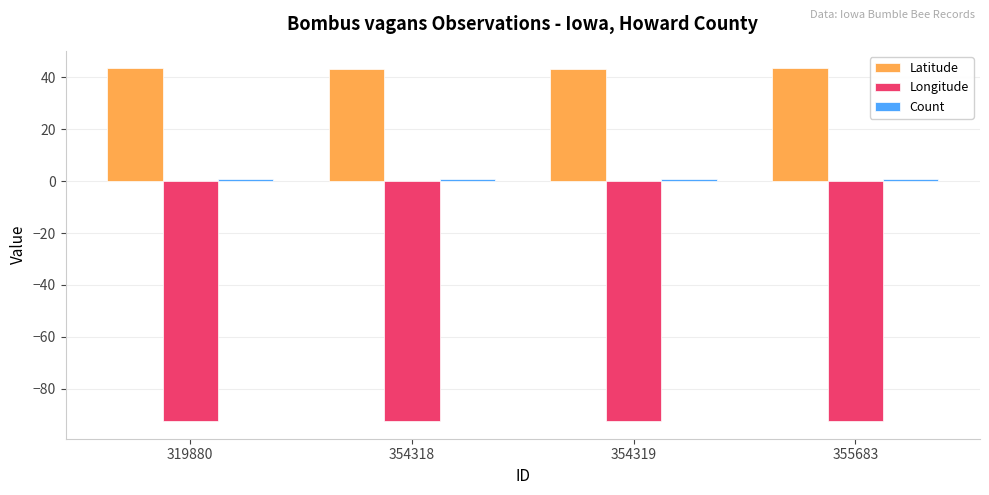

Which series has the largest total across all categories?

Latitude